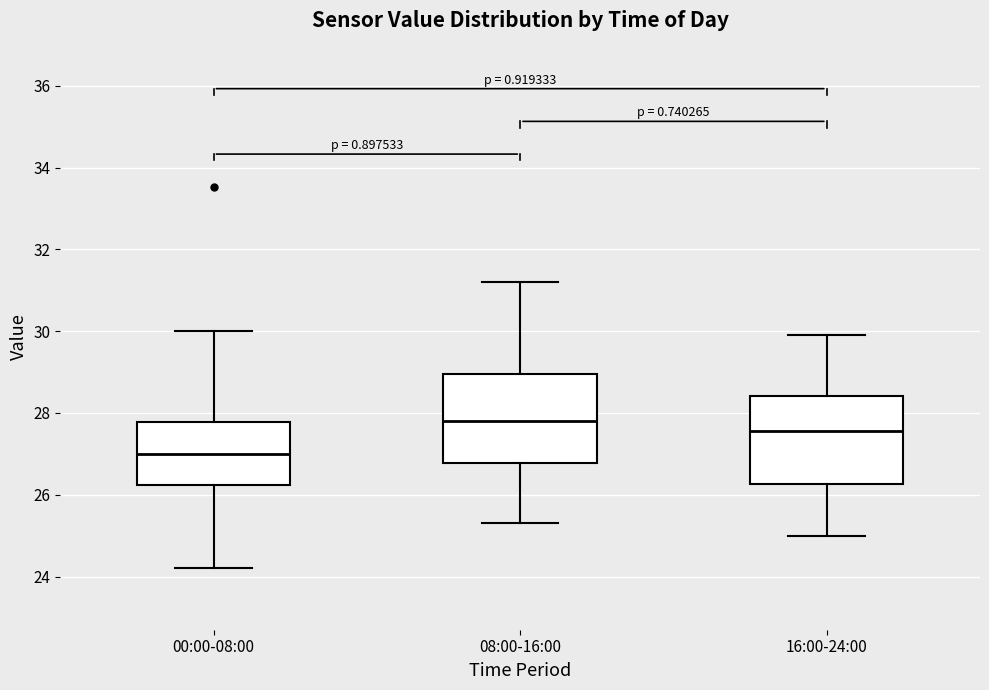

Reading left to right, transcribe this box plot: for each box, give where its median line is, the range the box spans, and where its two whiskers end, as read against the y-axis. The values are not printed on the chart, so give them approximately, as read against the axis.

00:00-08:00: median 27.0, box 26.2 to 27.8, whiskers 24.2 to 30.0
08:00-16:00: median 27.8, box 26.8 to 29.0, whiskers 25.4 to 31.2
16:00-24:00: median 27.6, box 26.2 to 28.4, whiskers 25.0 to 30.0